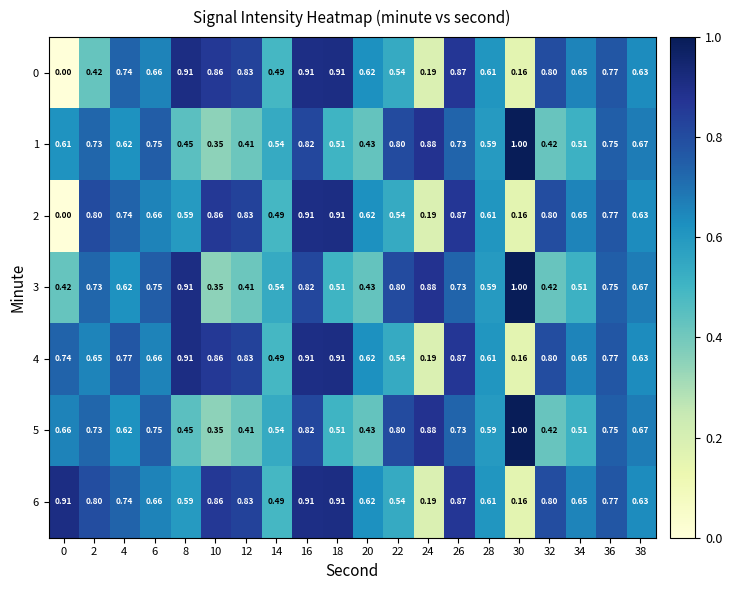

What is the maximum value shown in the chart?

1.0